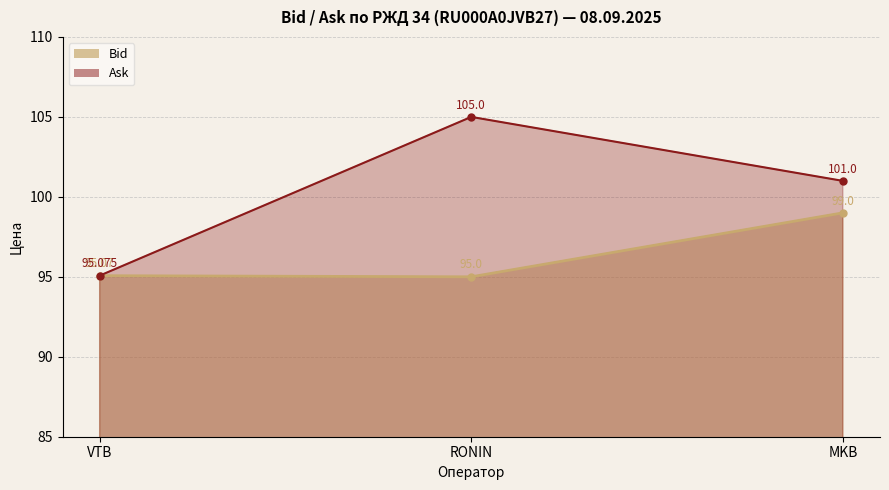

At which label does Ask reach its minimum?

VTB